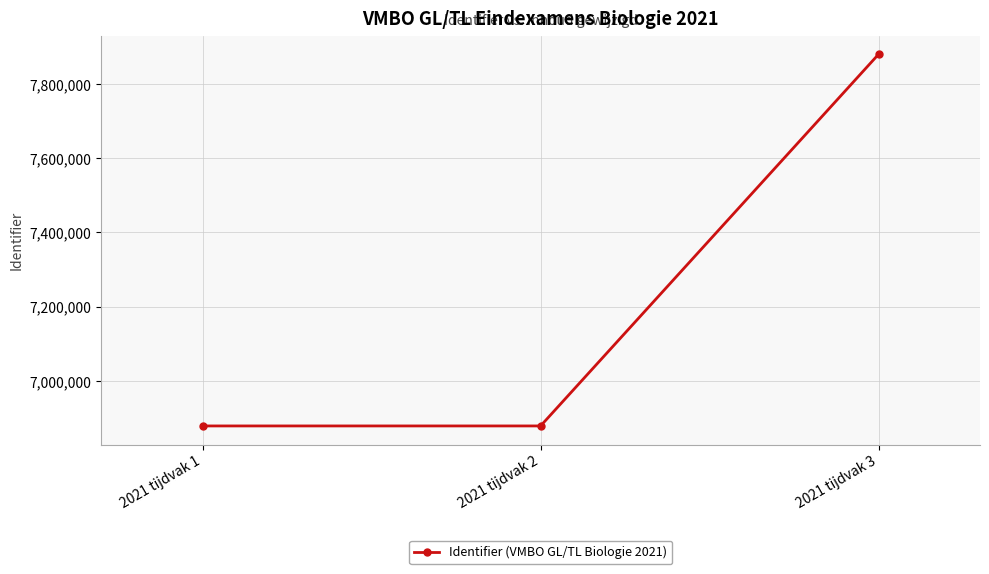

At which label is the value closest to 7379426?

2021 tijdvak 2